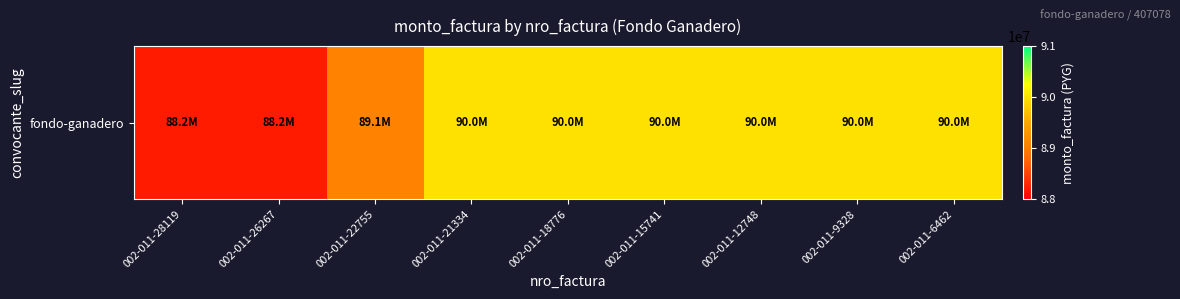

What is the minimum value shown in the chart?

88200000